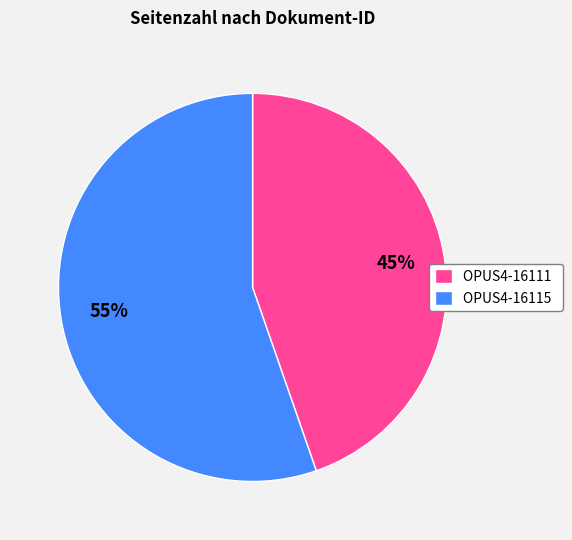

The OPUS4-16111 slice represents 45% of the pie. True or false?

True